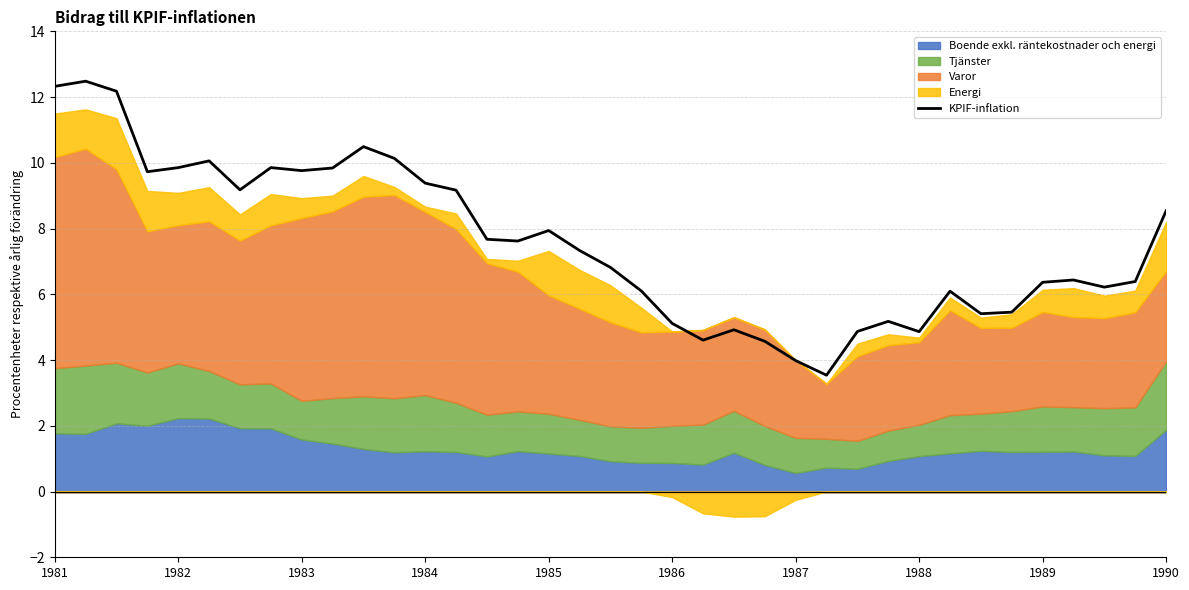

Does the chart have visible grid lines?

Yes